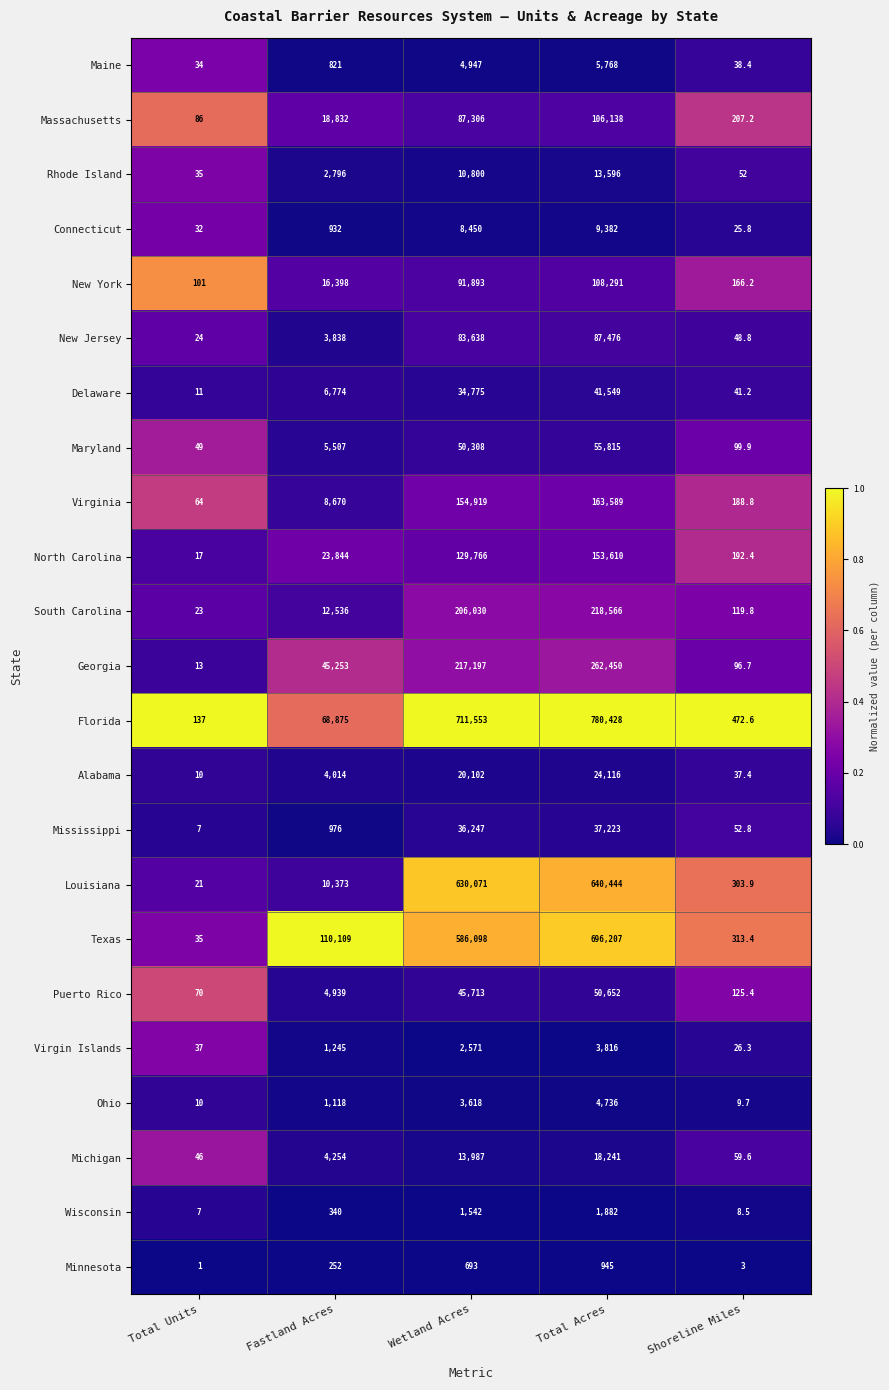

Which label corresponds to the largest value in the chart?

Total Acres